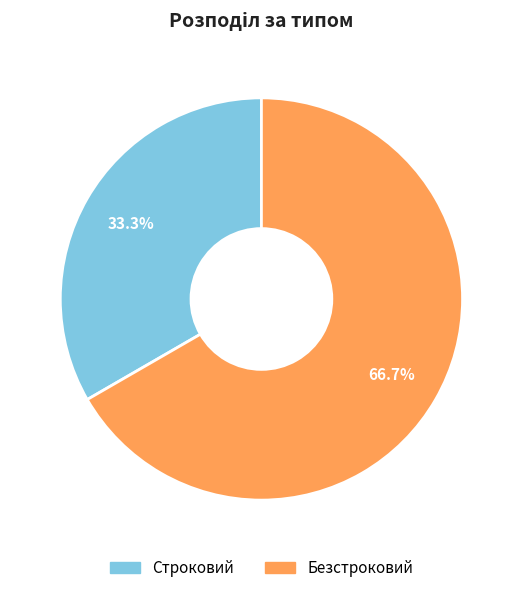

Count the number of slices in the pie.

2